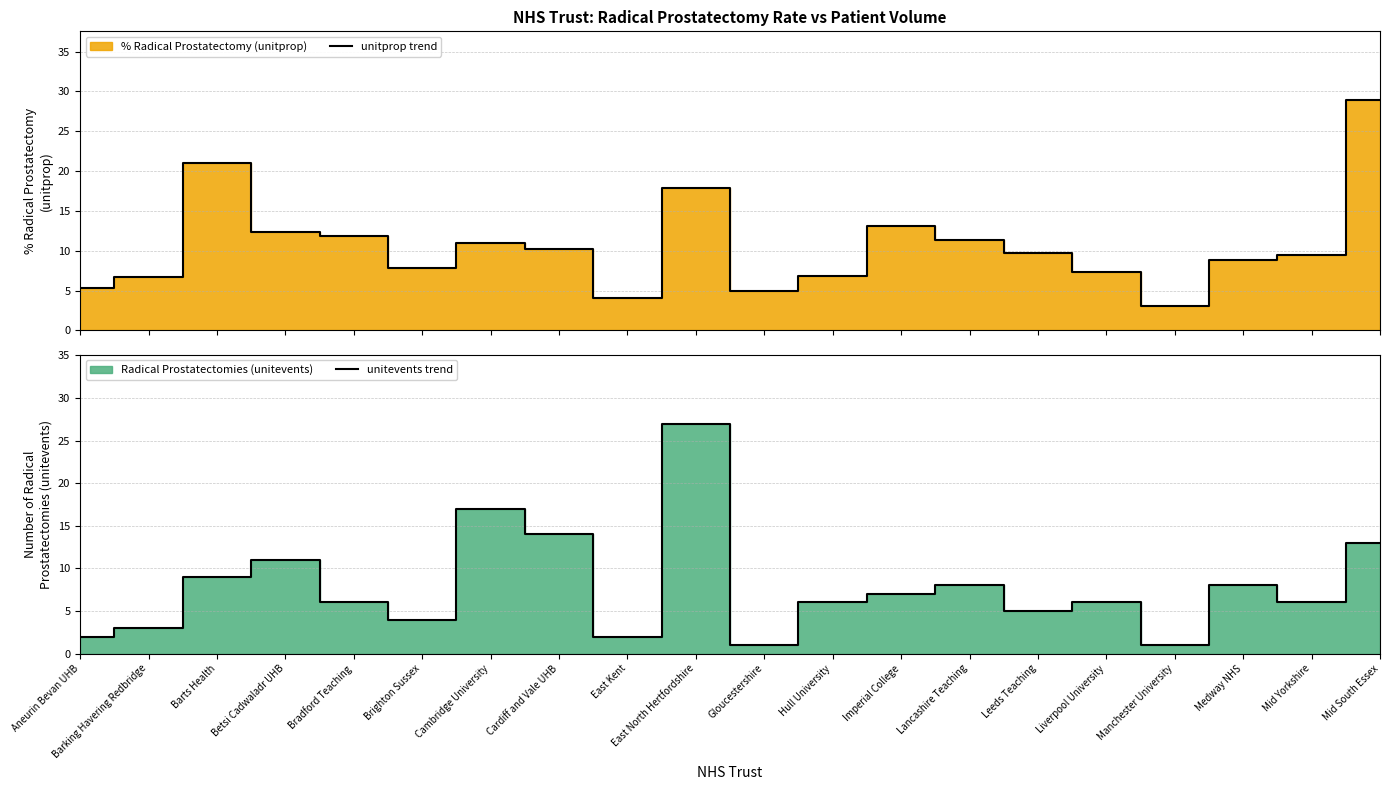

Where does the unitprop trend series first go above 9?

Barts Health